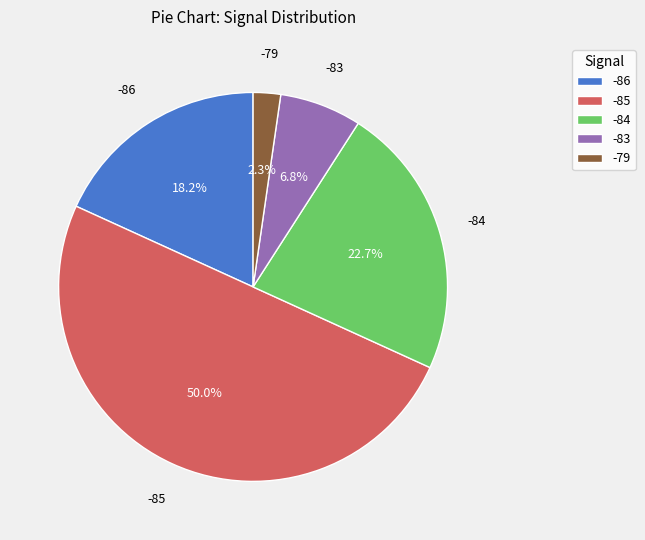

Between -85 and -86, which is larger?

-85